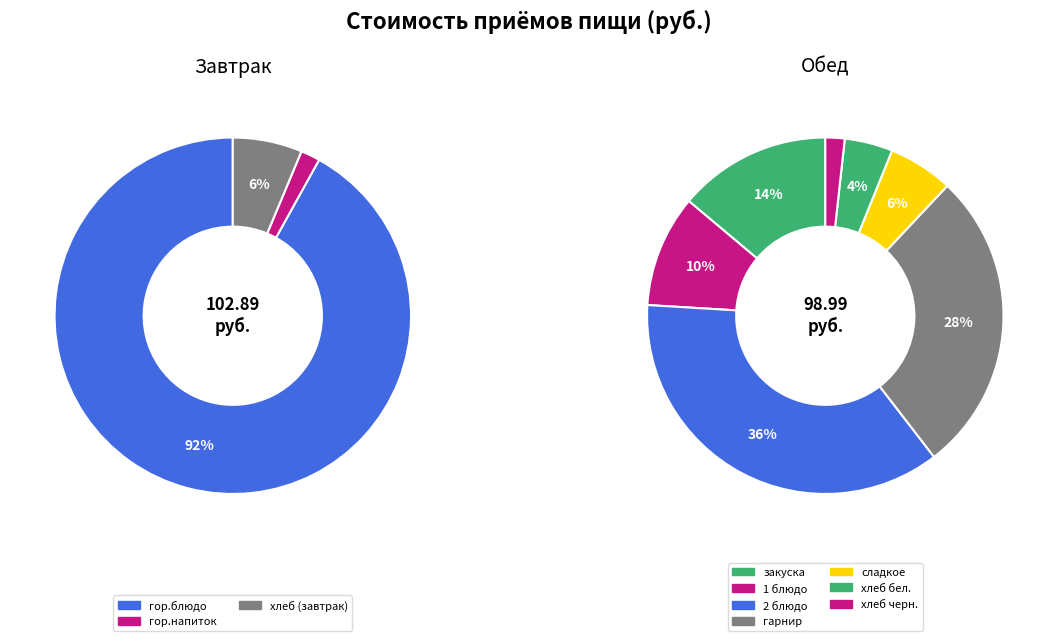

How many segments does this pie chart have?

10